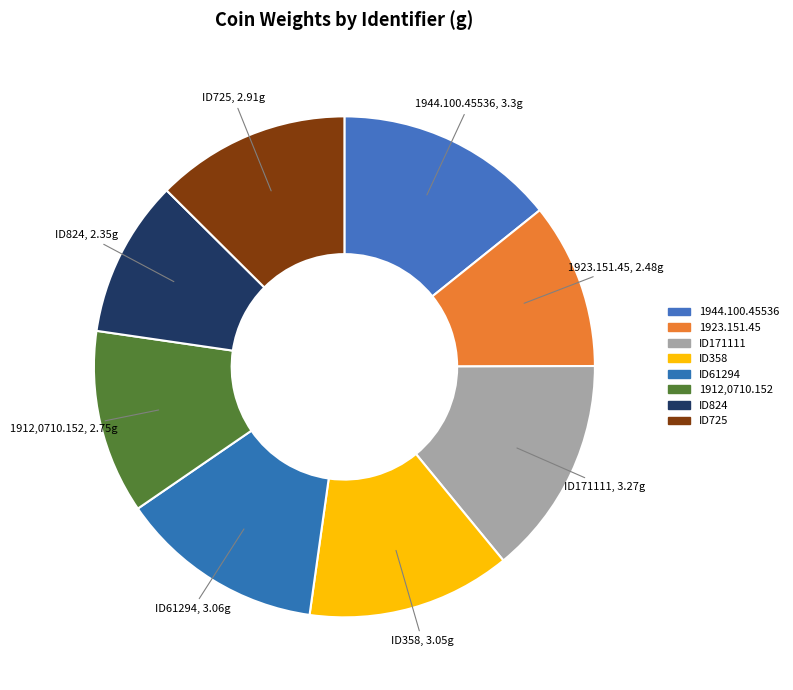

What percentage is the ID171111 slice, to the nearest percent?

14%